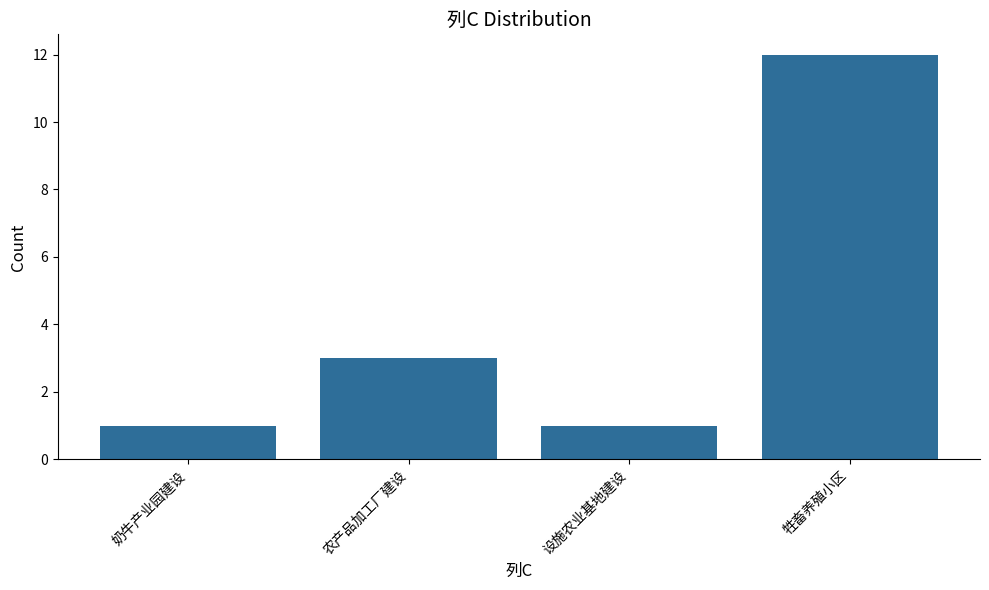

Which has a higher value, 牲畜养殖小区 or 农产品加工厂建设?

牲畜养殖小区